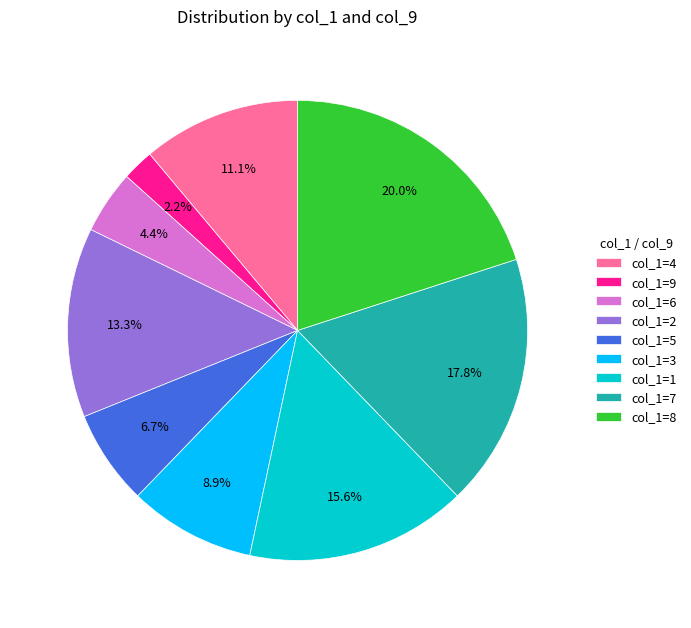

What is the largest slice in the pie chart?

col_1=8